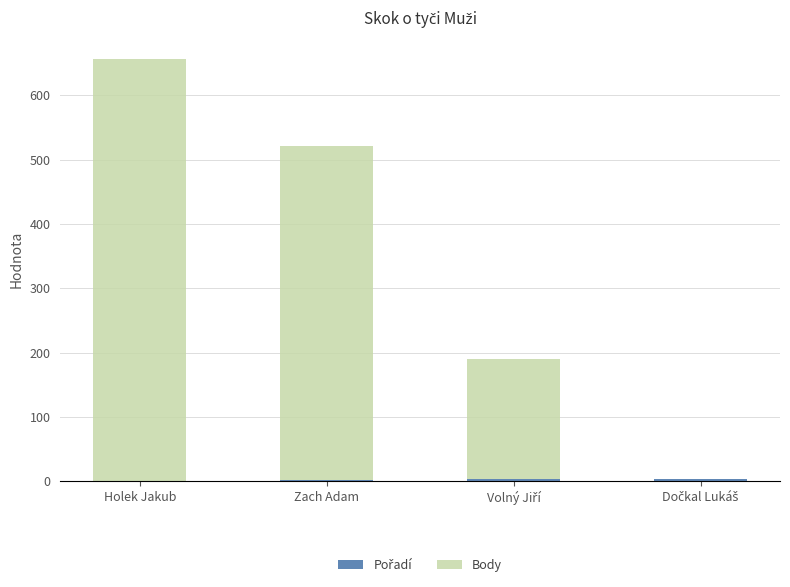

At which category is the sum across all series the highest?

Holek Jakub